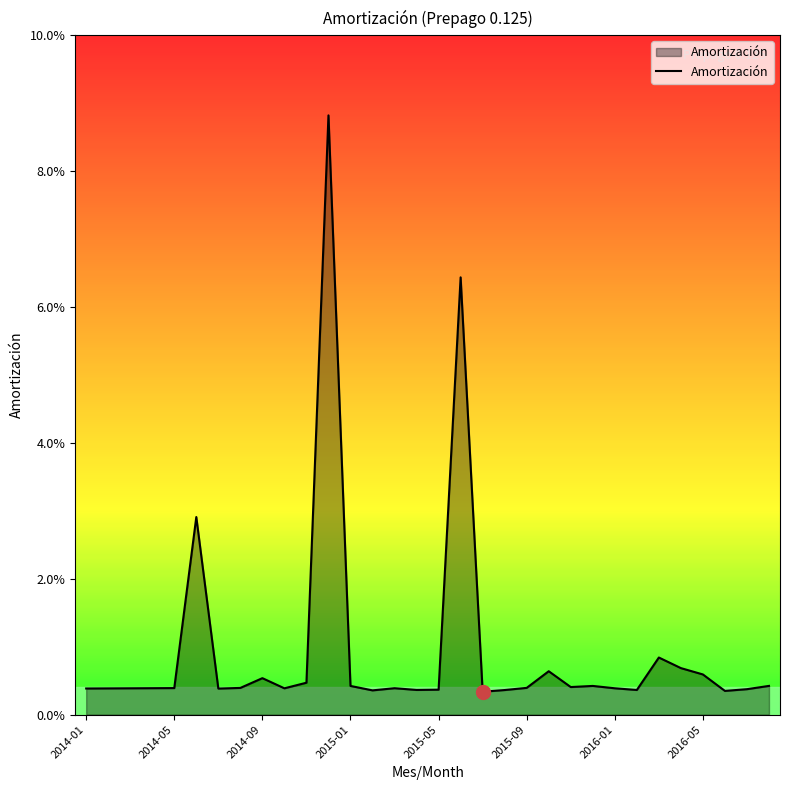

What is the greatest value displayed?

0.1